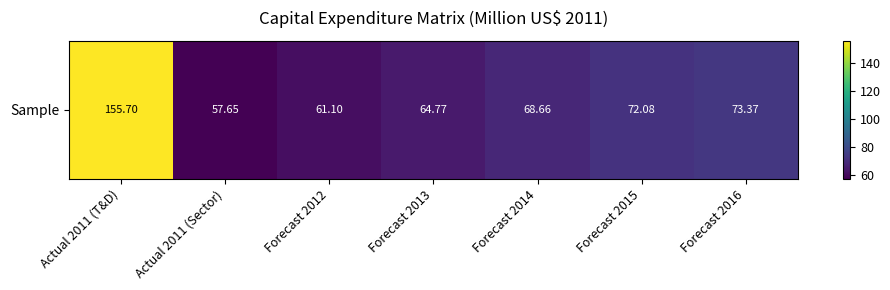

Reading right to left, list all the values displayed in this chart.

Forecast 2016=73.4	Forecast 2015=72.1	Forecast 2014=68.7	Forecast 2013=64.8	Forecast 2012=61.1	Actual 2011 (Sector)=57.6	Actual 2011 (T&D)=155.7